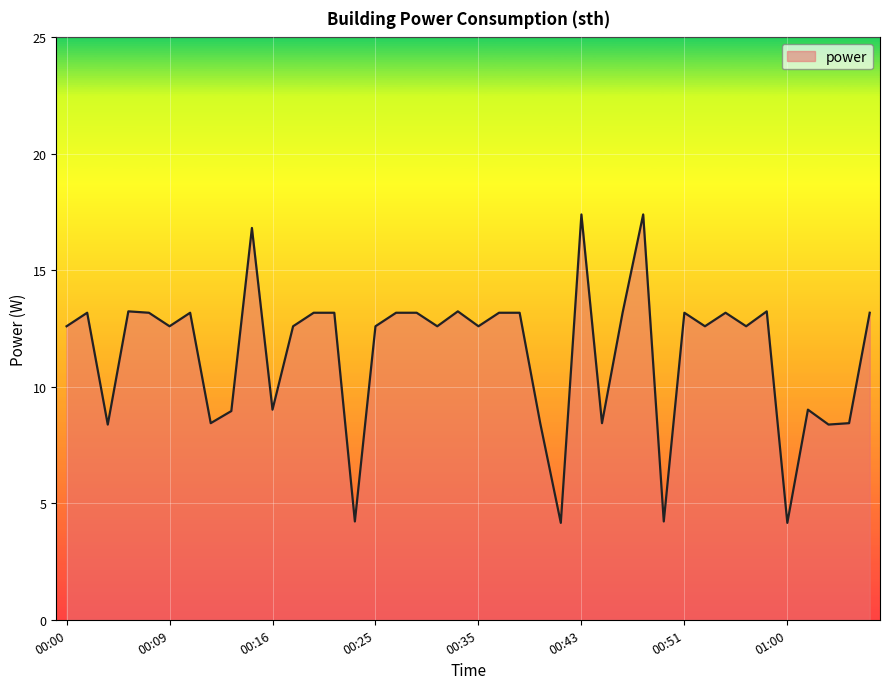

What is the maximum value shown in the chart?

17.4